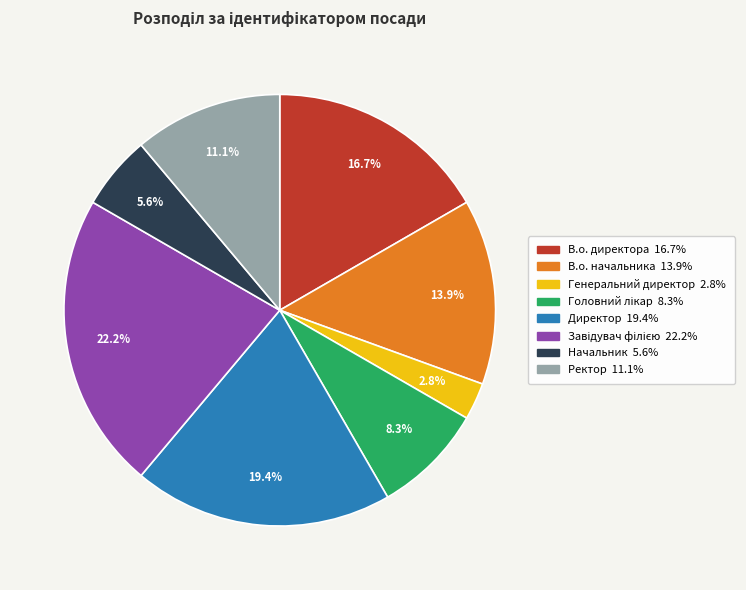

Is the sum of Генеральний директор and В.о. начальника greater than half?

No